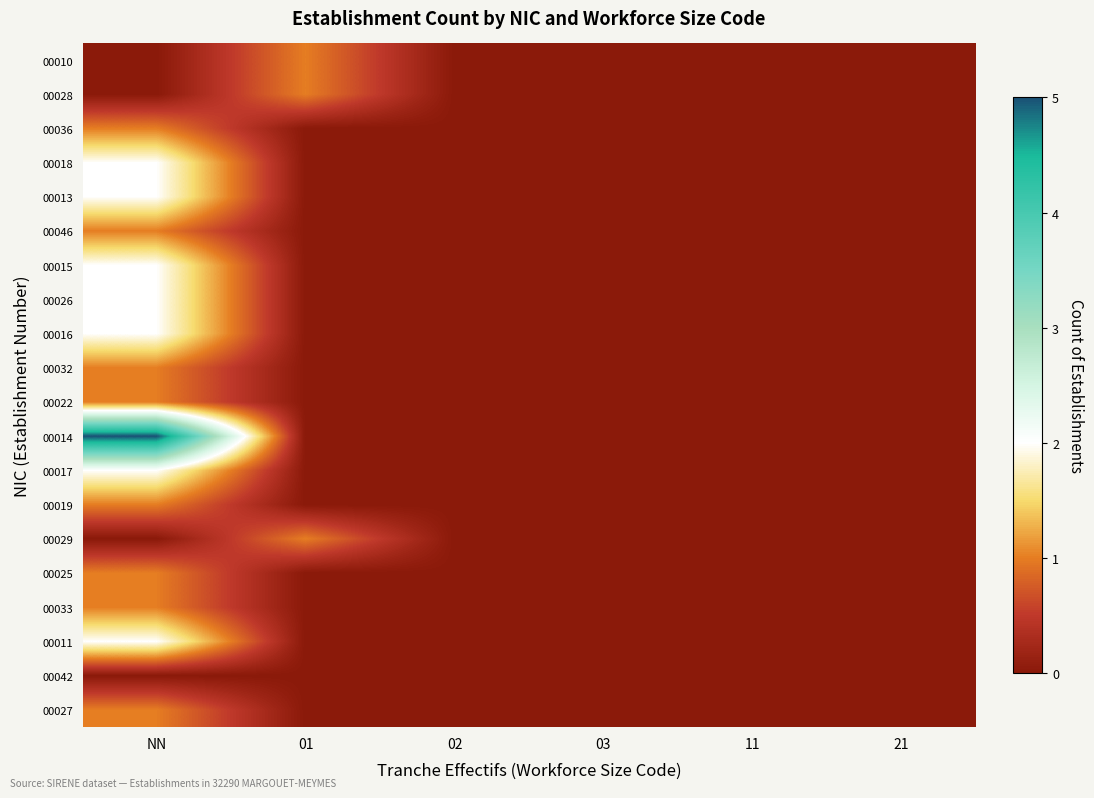

At 01, list the series in order from largest to smallest.

00010, 00028, 00029, 00036, 00018, 00013, 00046, 00015, 00026, 00016, 00032, 00022, 00014, 00017, 00019, 00025, 00033, 00011, 00042, 00027